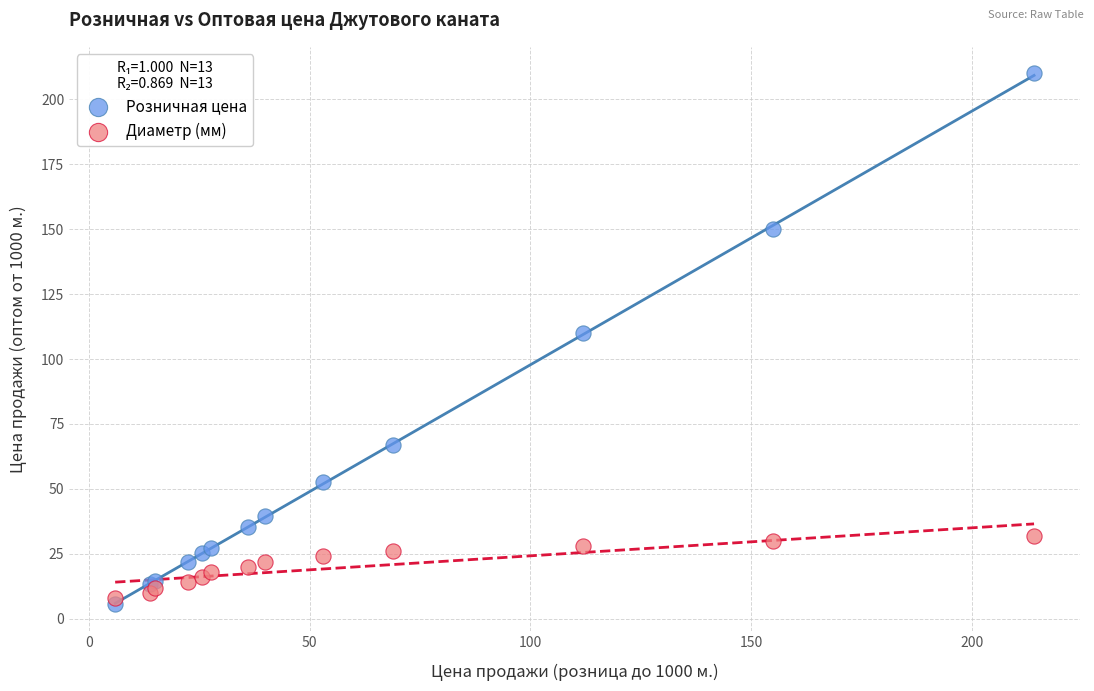

Which series has the largest Y range (max minus min)?

Розничная цена